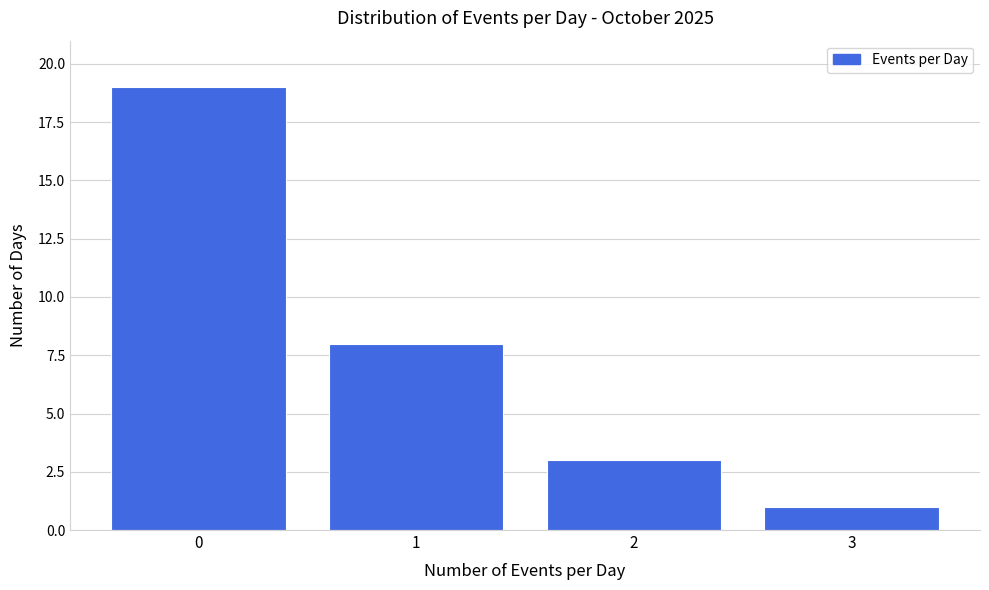

Reading left to right, transcribe all the data shown in this chart.

0=19	1=8	2=3	3=1